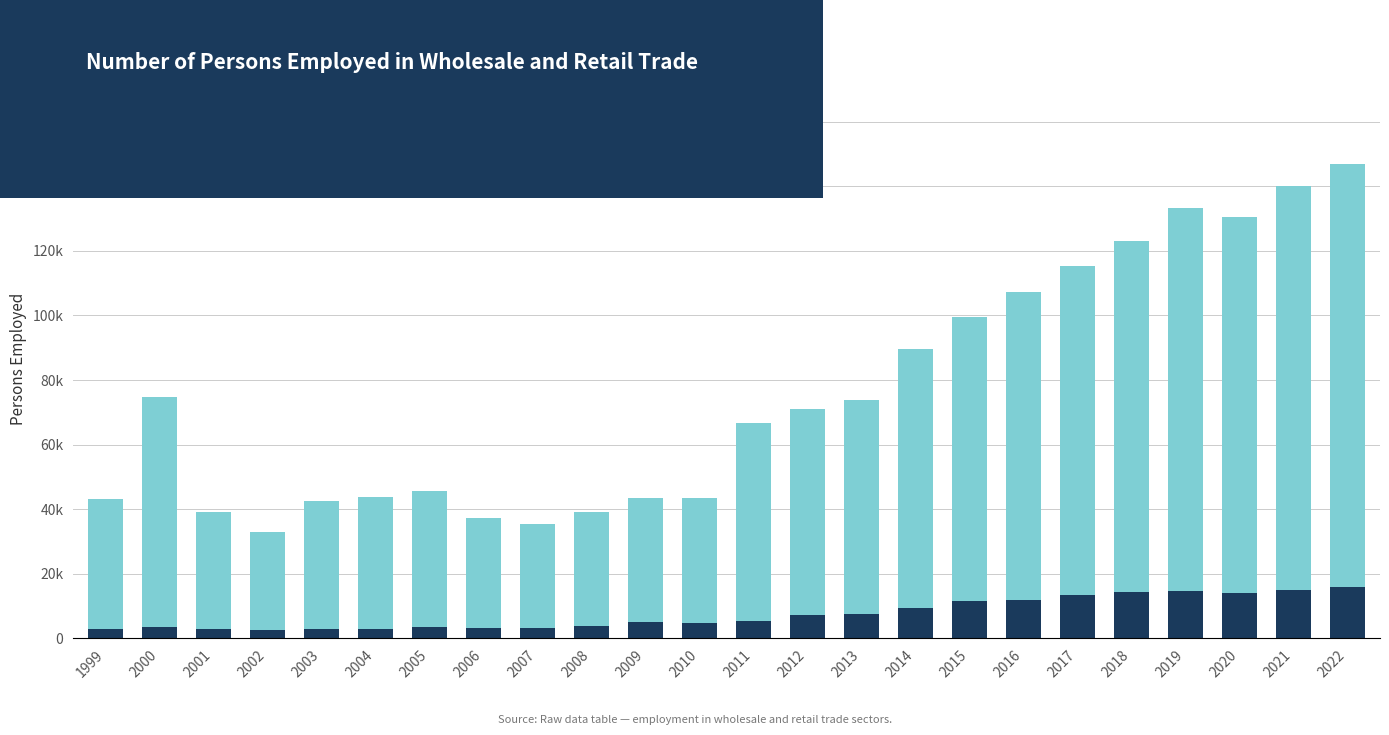

The value of Retail trade at 2000 is 71150. True or false?

True